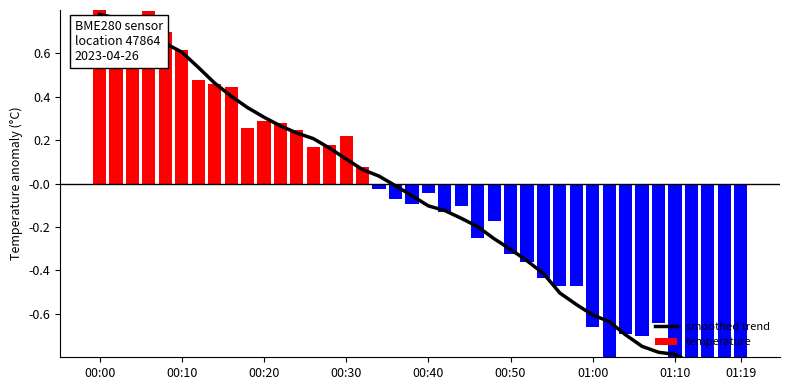

Reading right to left, list all the values displayed in this chart.

-0.9	-0.9	-0.8	-0.8	-0.8	-0.8	-0.7	-0.7	-0.6	-0.6	-0.6	-0.5	-0.4	-0.4	-0.3	-0.3	-0.2	-0.2	-0.1	-0.1	-0.1	-0.0	0.0	0.1	0.1	0.2	0.2	0.2	0.3	0.3	0.4	0.4	0.5	0.5	0.6	0.6	0.7	0.7	0.8	0.8